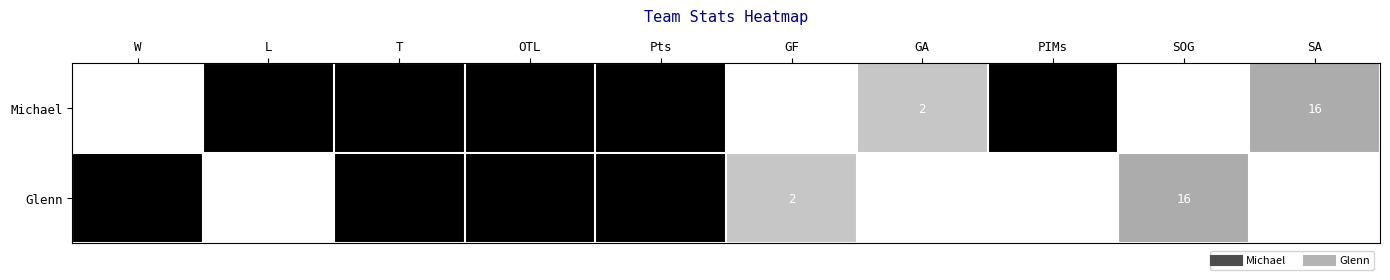

What is the sum of all Glenn values?

56